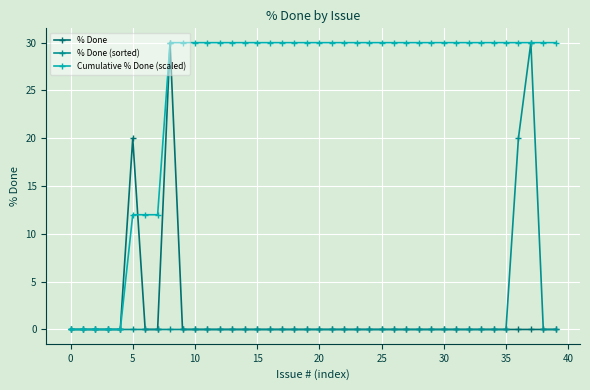

True or false: % Done and Cumulative % Done (scaled) intersect in this chart.

True